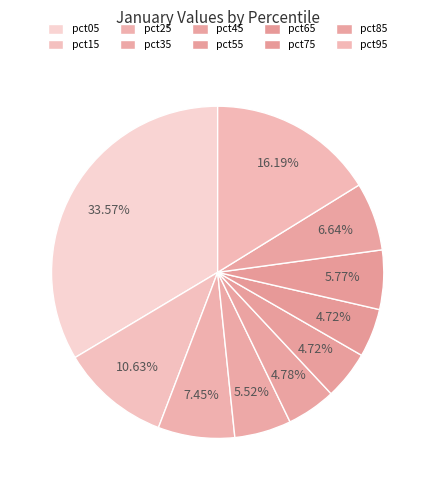

True or false: pct95 accounts for 16% of the total.

True